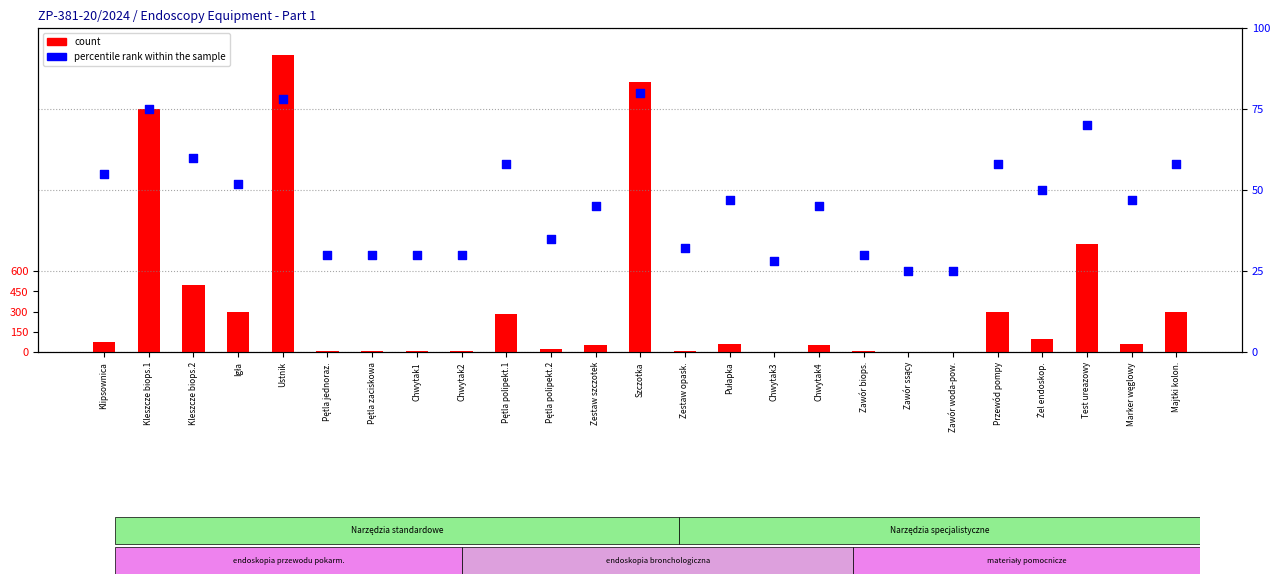

Which series reaches the maximum Y coordinate?

count